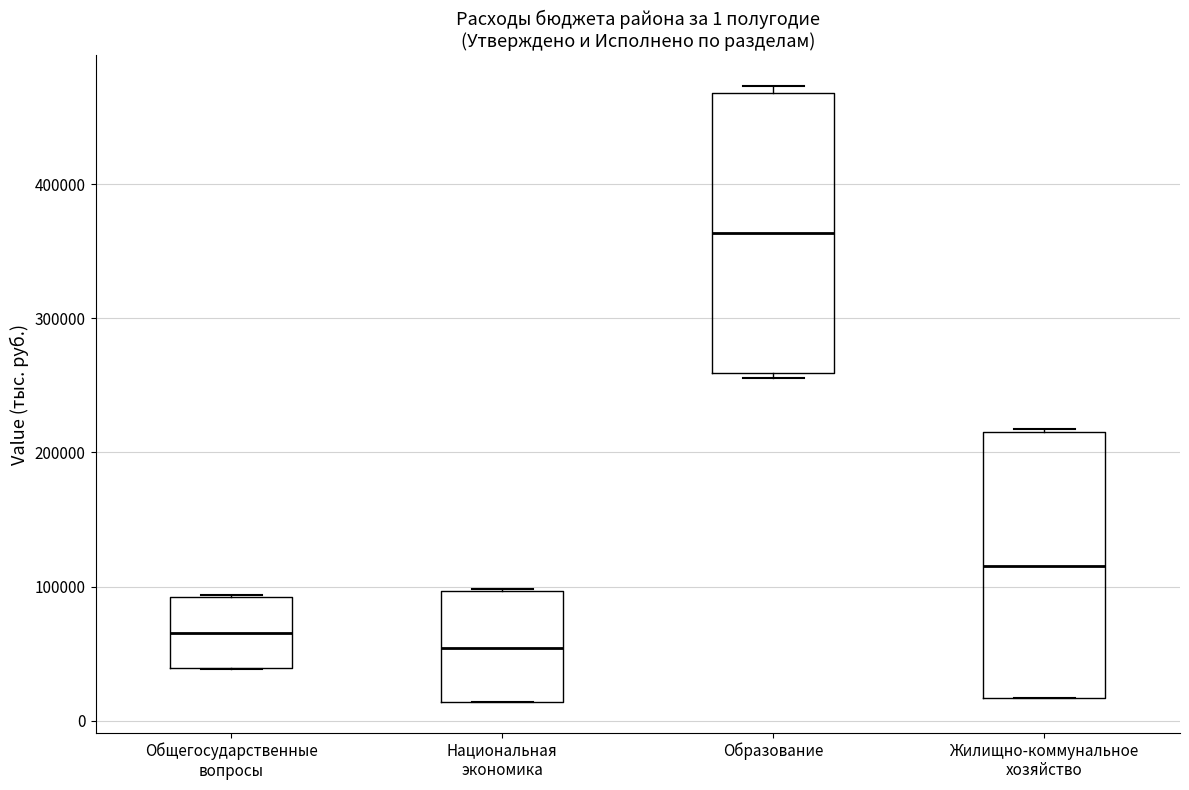

Which box's median line is the lowest?

Национальная экономика